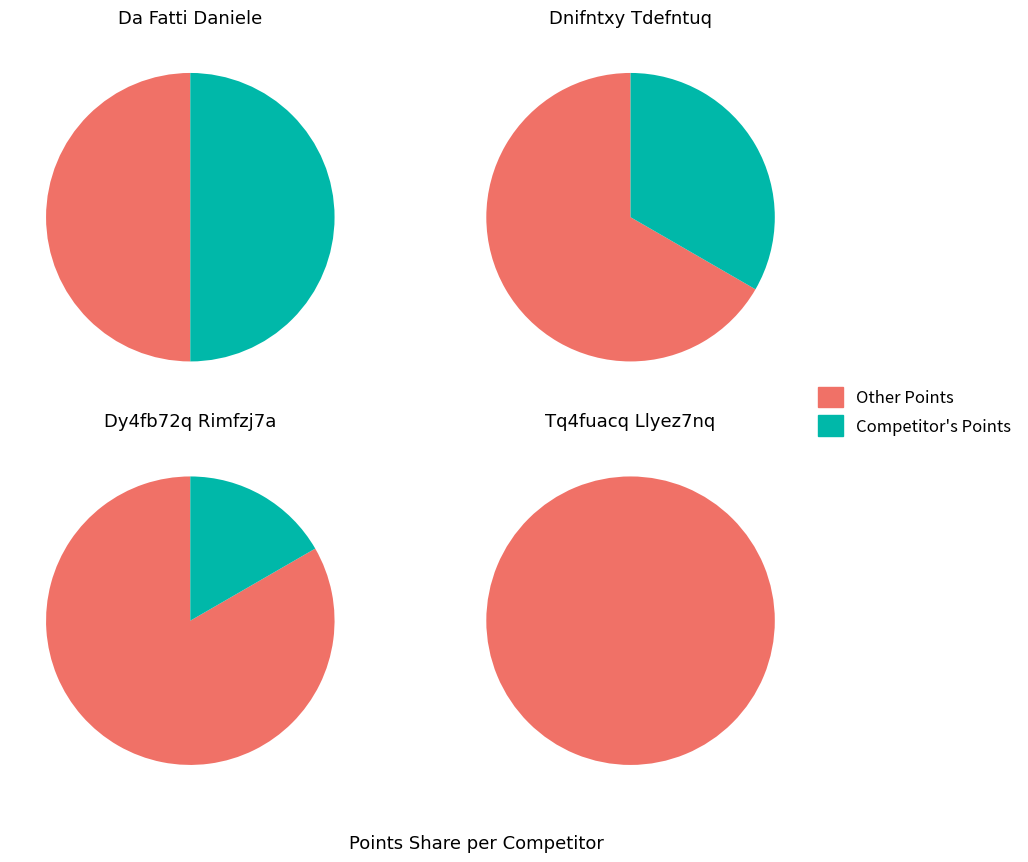

To the nearest percent, what percentage of the pie is points?

50%